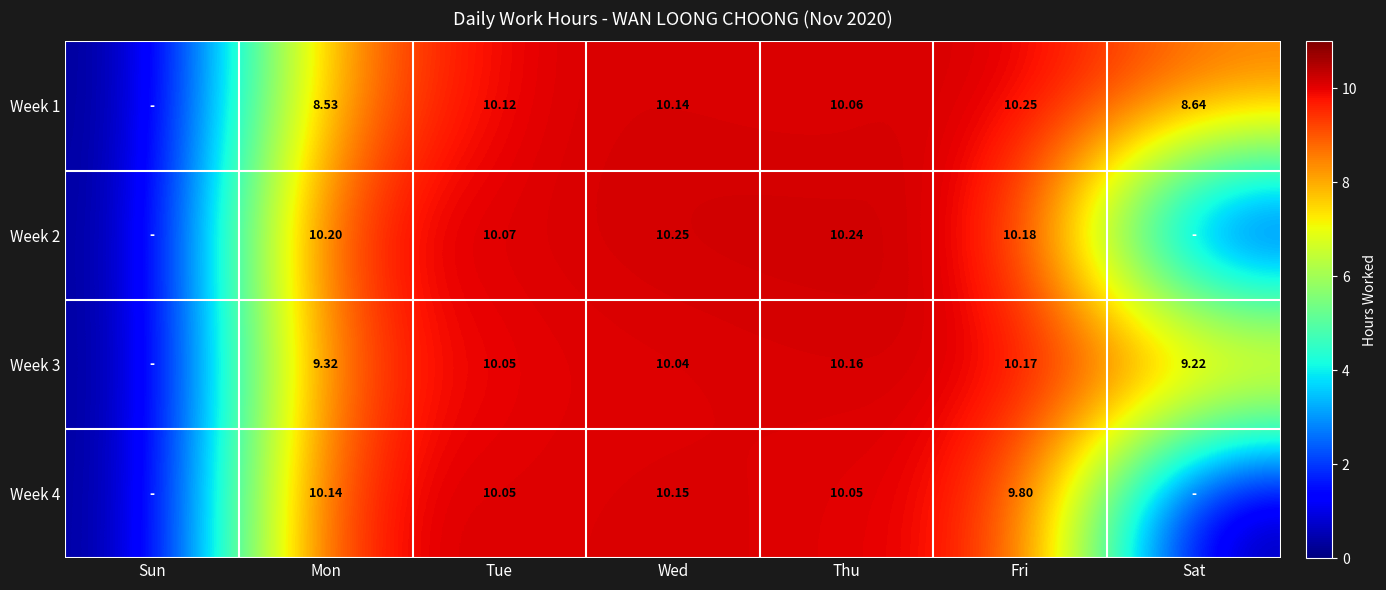

What is the difference between the maximum and minimum values in the Week 3 series?

10.2